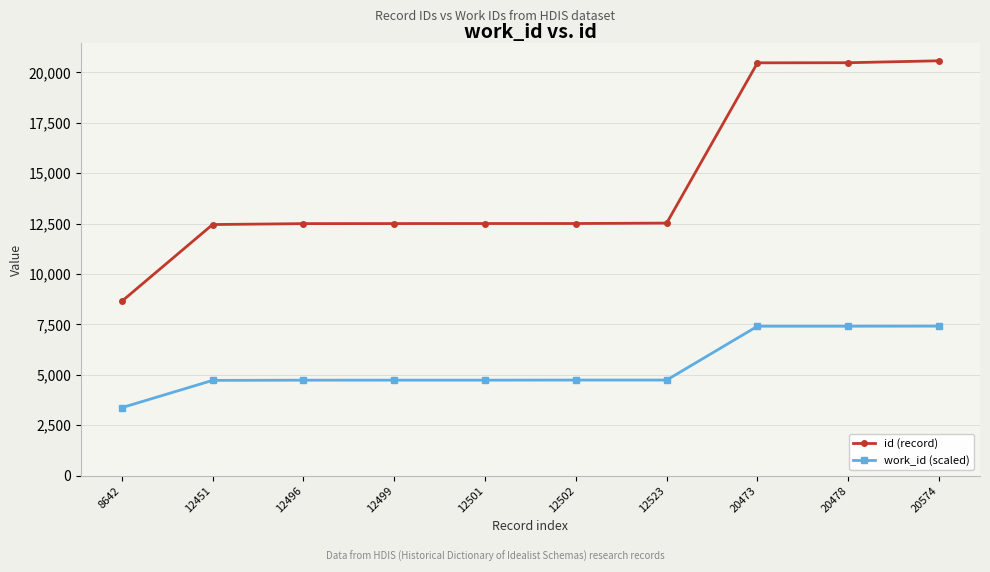

Does the chart have visible grid lines?

Yes